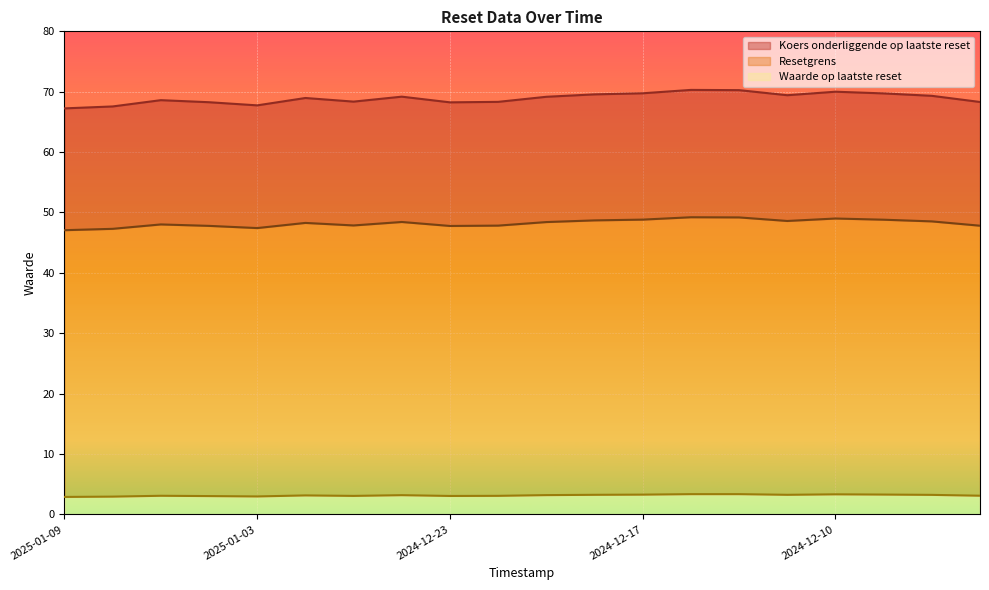

Where does the Waarde op laatste reset series first go above 3?

2025-01-07